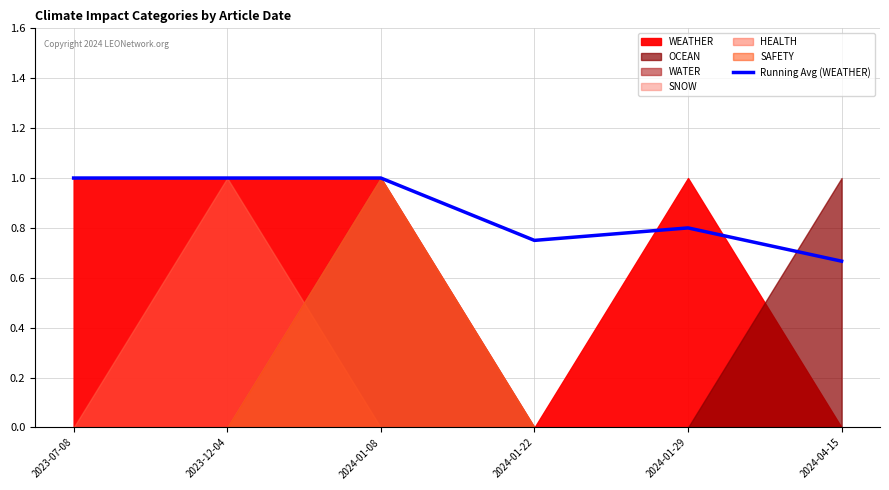

How many values are below 1?

3